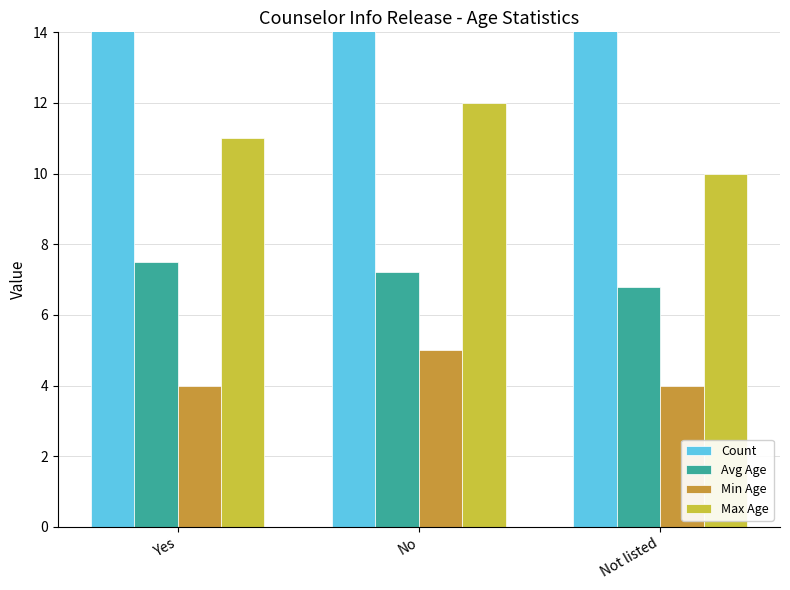

What is the sum of the Max Age values at Not listed and Yes?

21.0